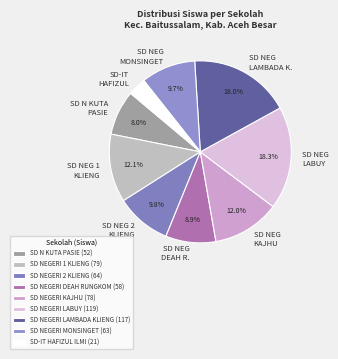

Do SD N KUTA PASIE and SD NEG MONSINGET together represent more than half of the pie?

No